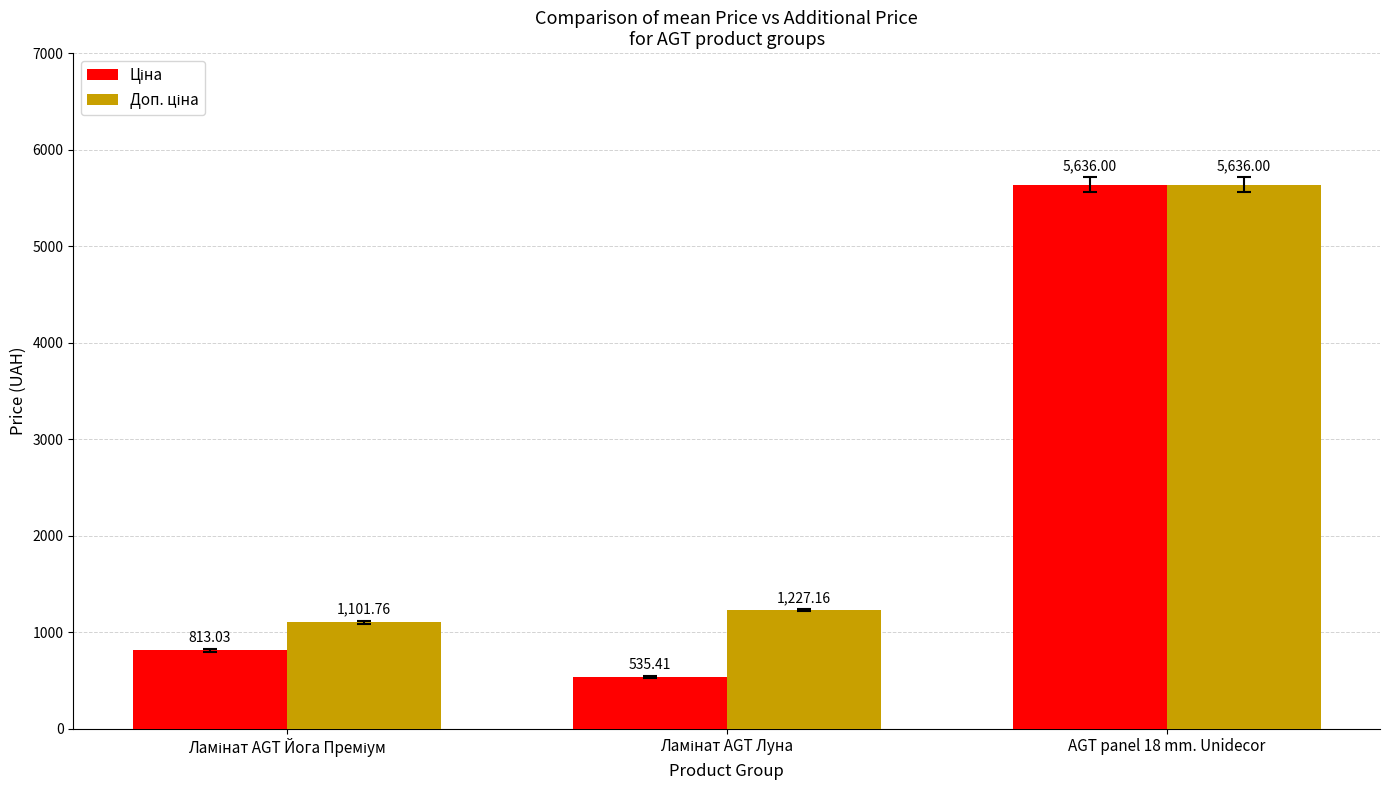

How many bars are there in each group?

2